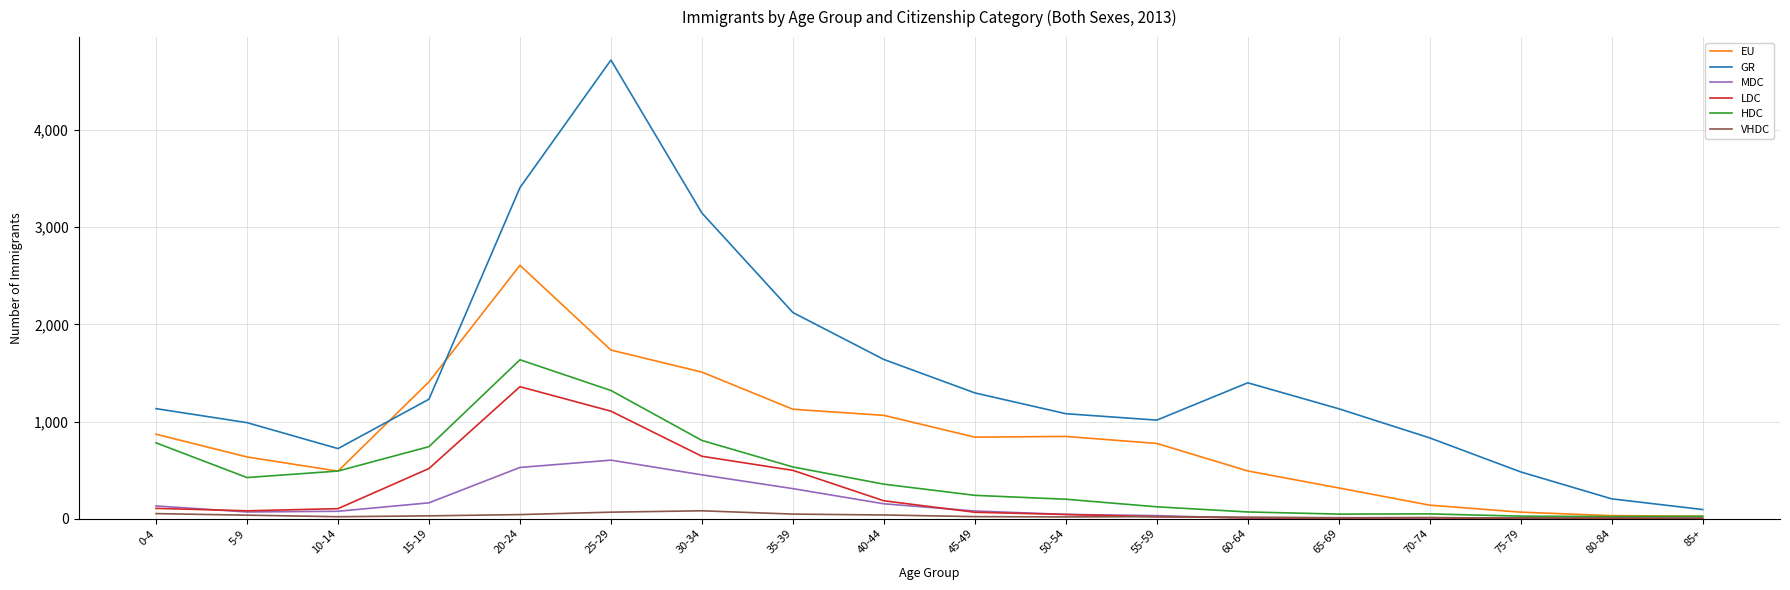

Which series has the widest spread of values?

GR